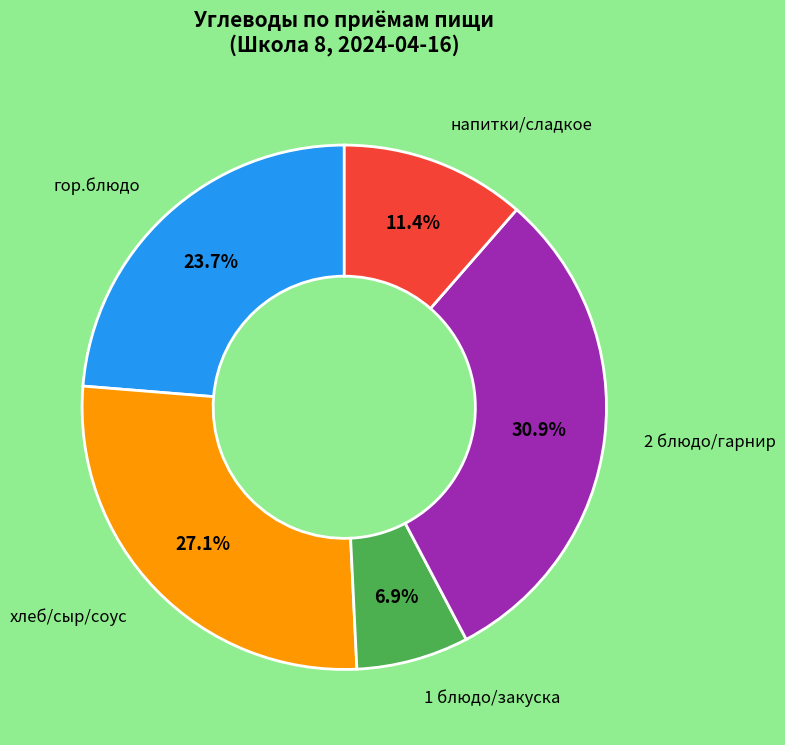

Rank the categories by value from highest to lowest.

2 блюдо/гарнир, хлеб/сыр/соус, гор.блюдо, напитки/сладкое, 1 блюдо/закуска